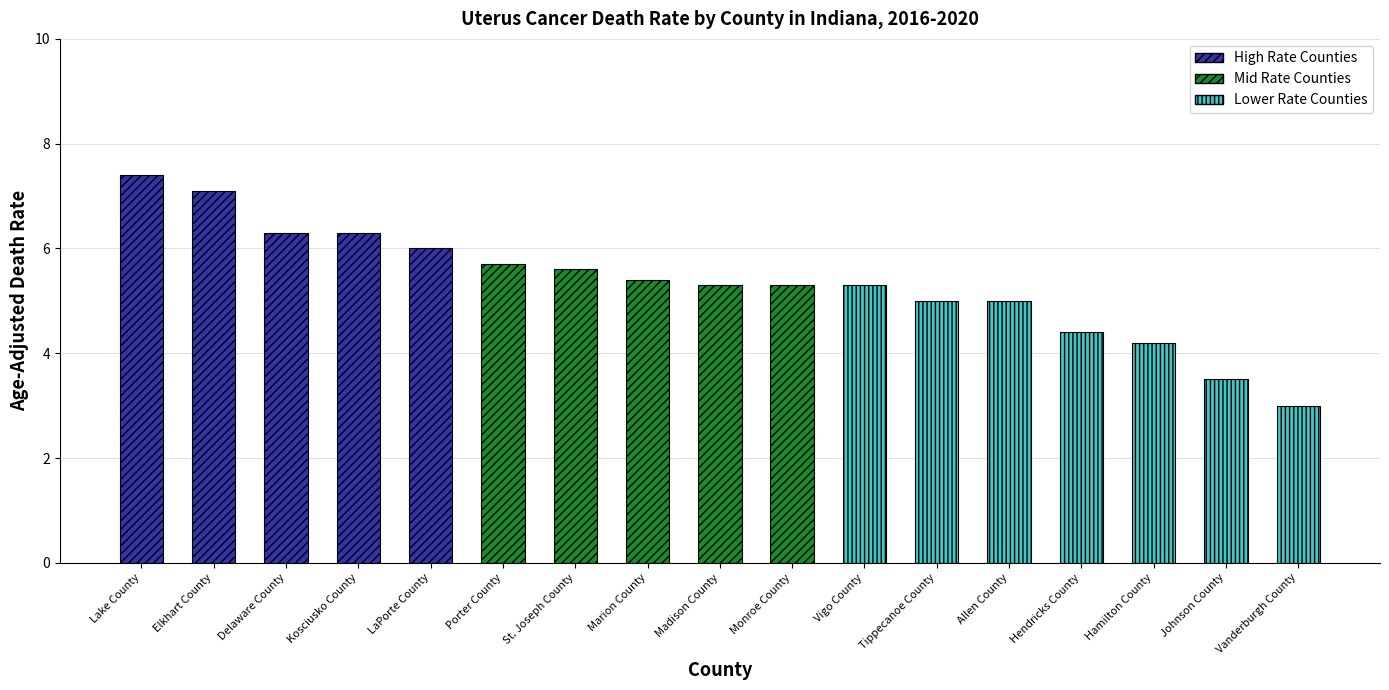

Reading left to right, list all the values displayed in this chart.

7.4	7.1	6.3	6.3	6.0	5.7	5.6	5.4	5.3	5.3	5.3	5.0	5.0	4.4	4.2	3.5	3.0